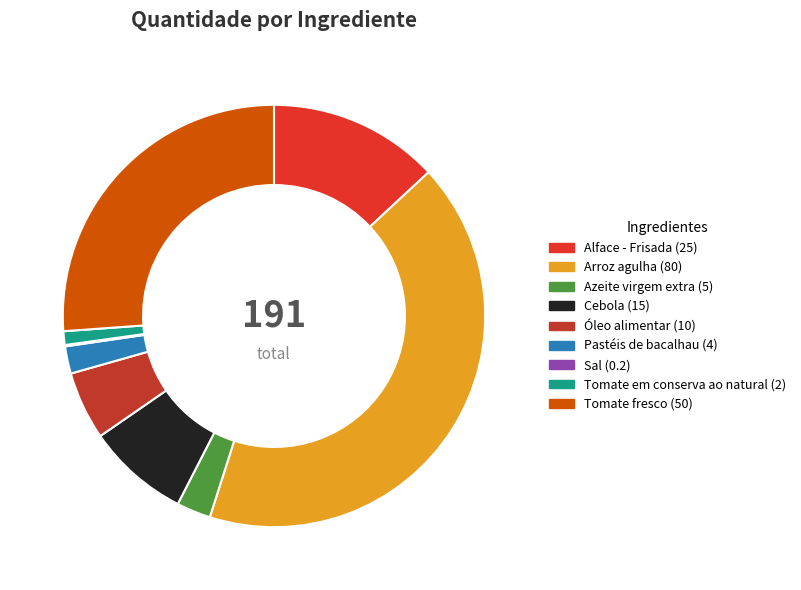

What portion of the pie excludes Tomate em conserva ao natural?

99.0%